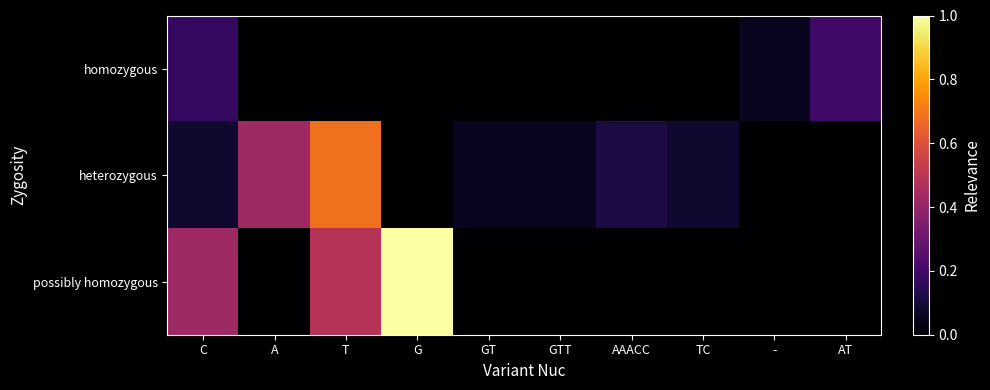

Which series has the largest total across all categories?

possibly homozygous